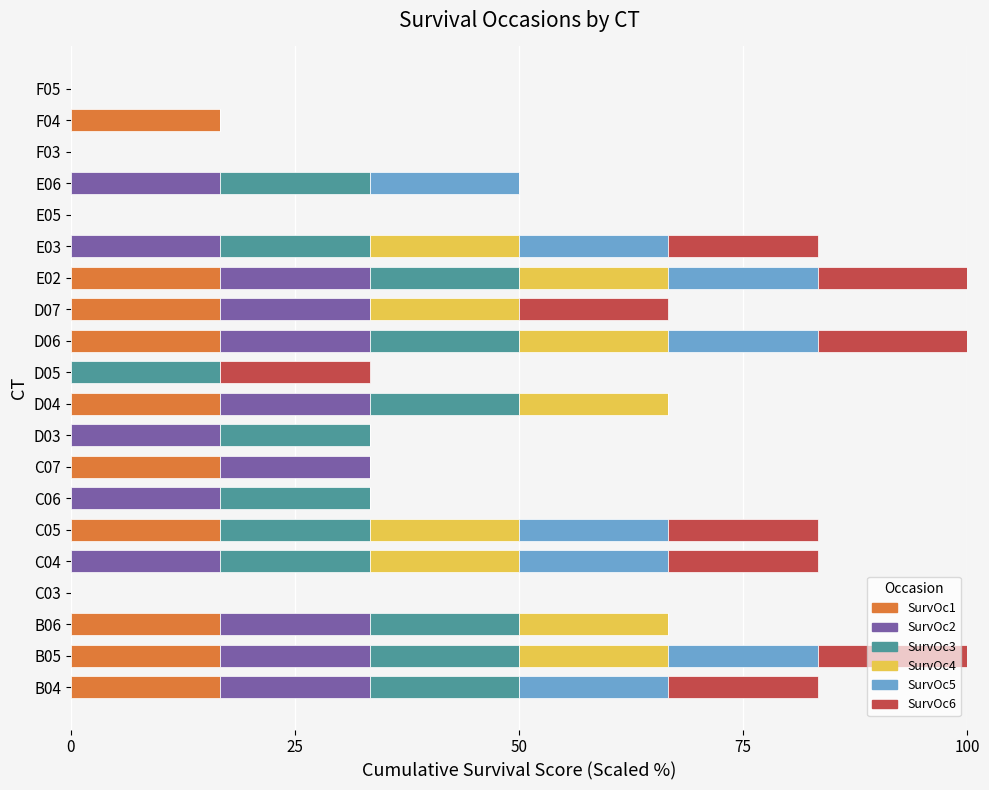

What is the maximum value for SurvOc1?

16.7